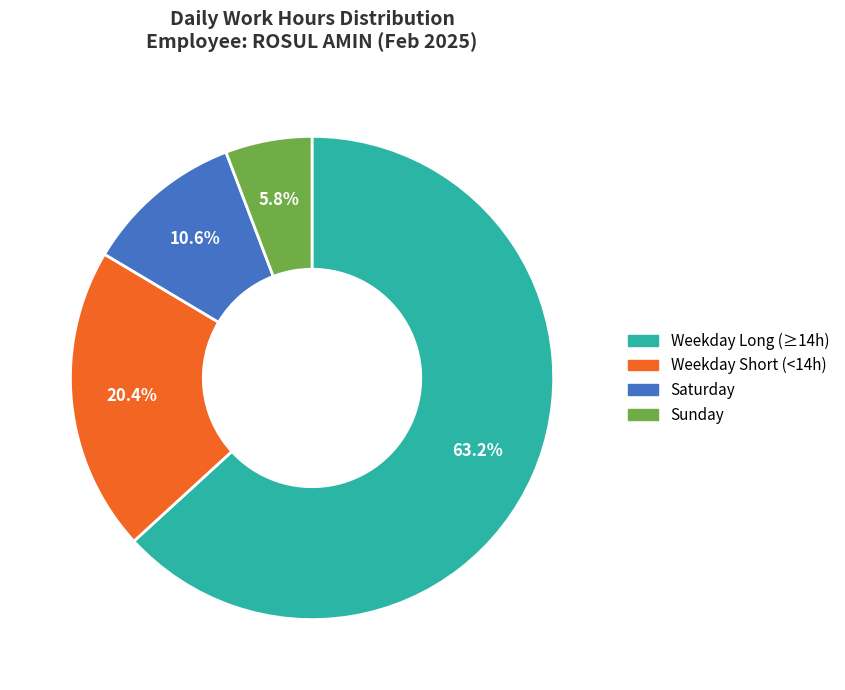

Does any single category account for the majority?

Yes